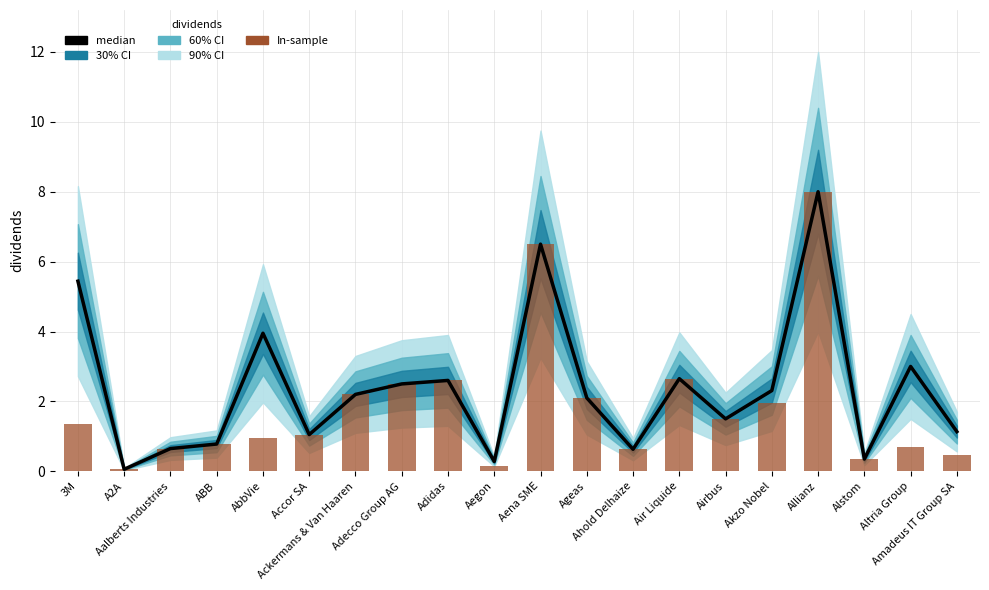

Rank the series at Airbus from lowest to highest value.

median, In-sample